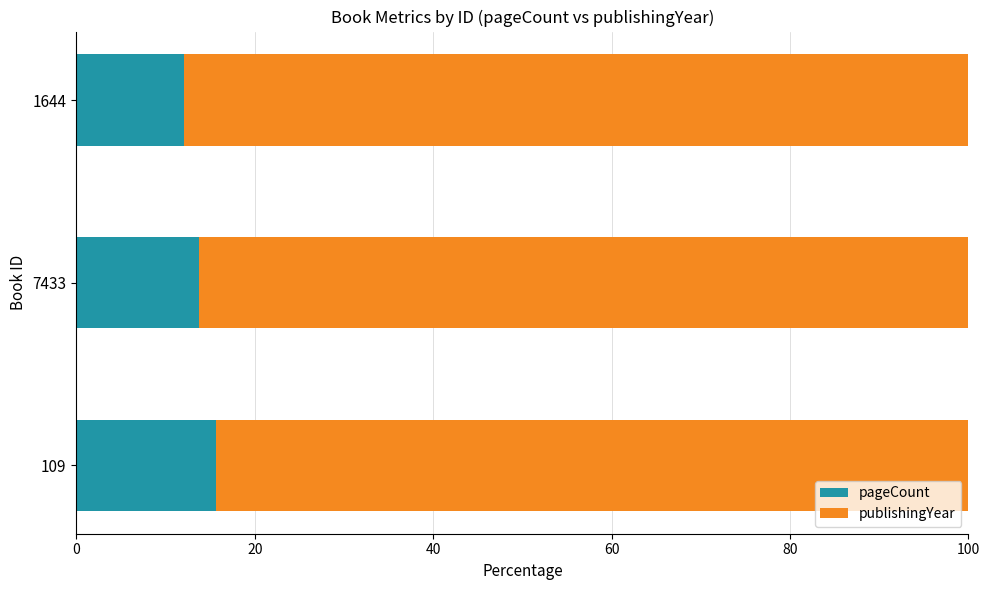

What is the total value across all series at 7433?

100.0